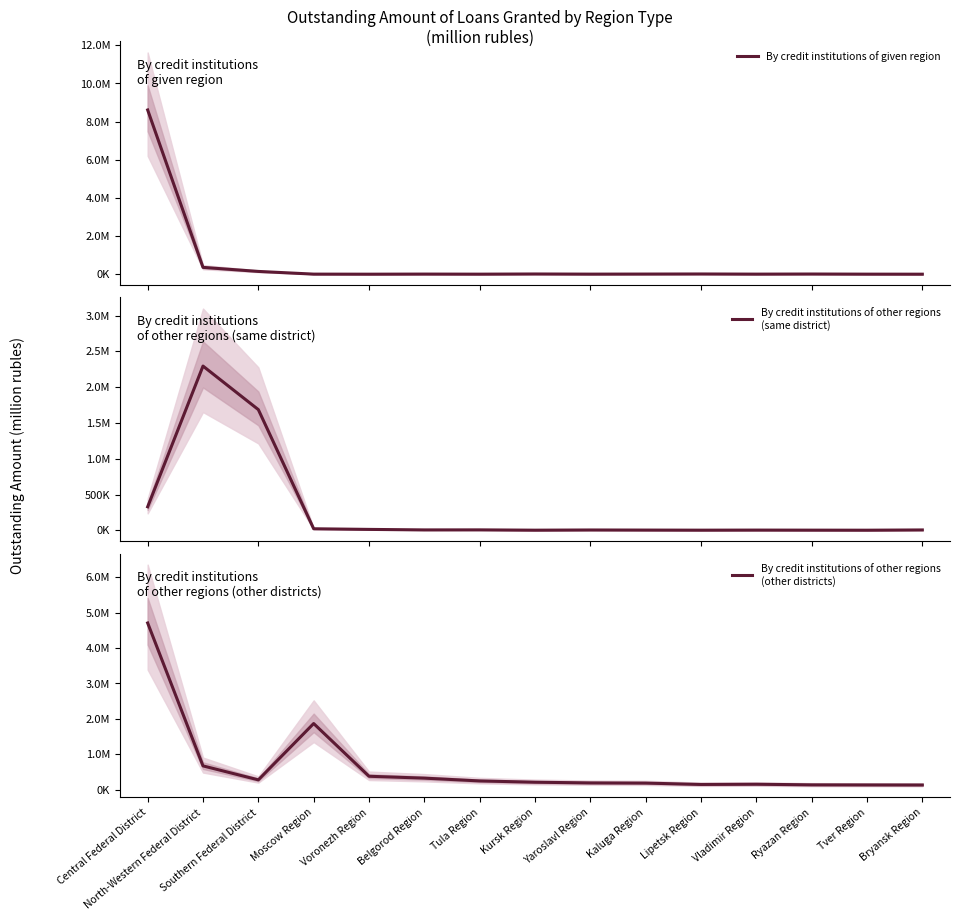

Is it true that By credit institutions of other regions
(other districts) equals 278707 at Southern Federal District?

True